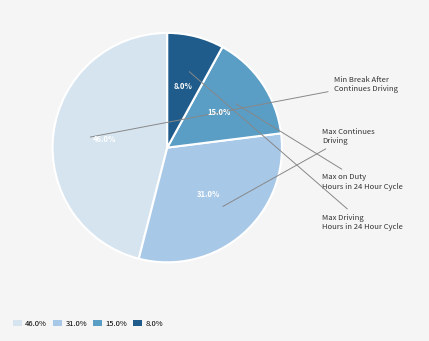

Count the number of slices in the pie.

4